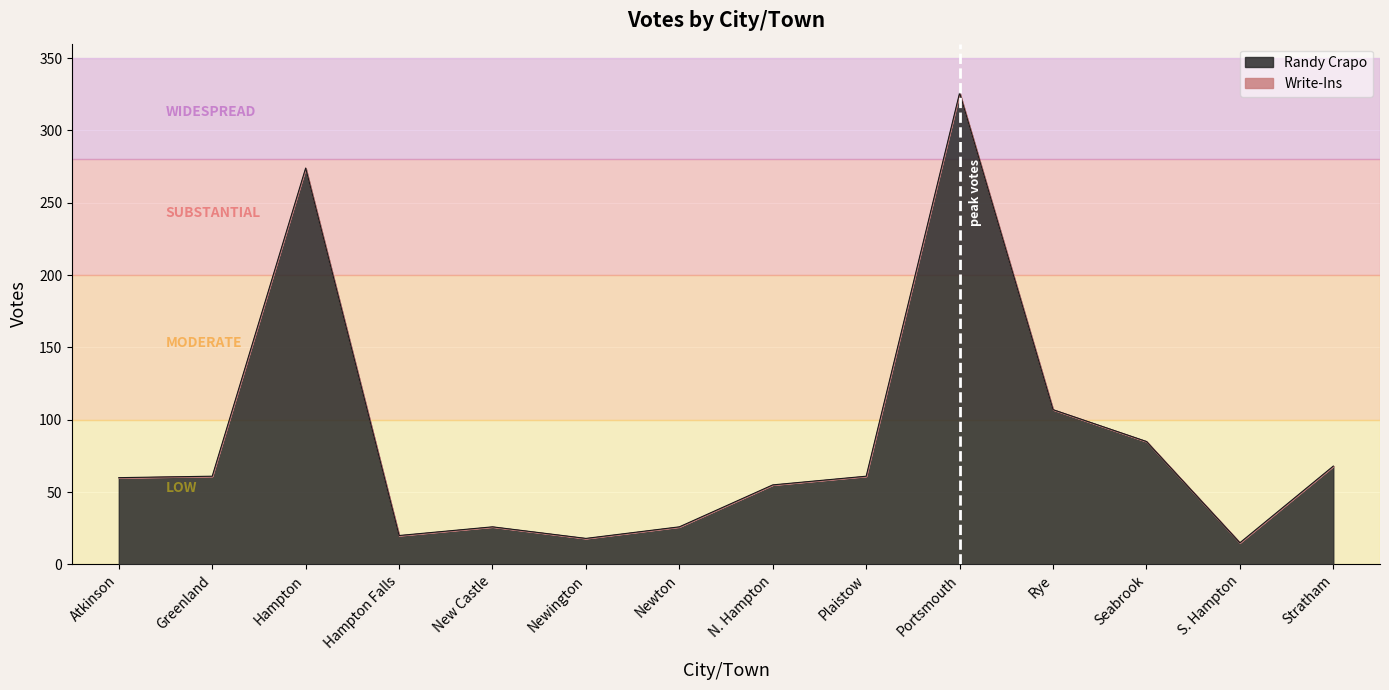

List the labels in order of value, largest first.

Portsmouth, Hampton, Rye, Seabrook, Stratham, Greenland, Plaistow, Atkinson, N. Hampton, New Castle, Newton, Hampton Falls, Newington, S. Hampton